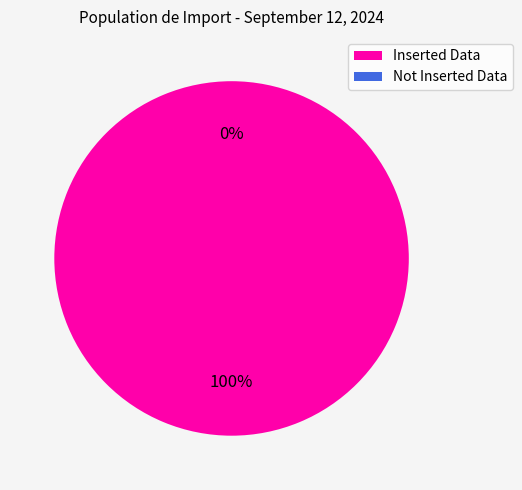

Does Not Inserted Data account for over 50% of the chart?

No